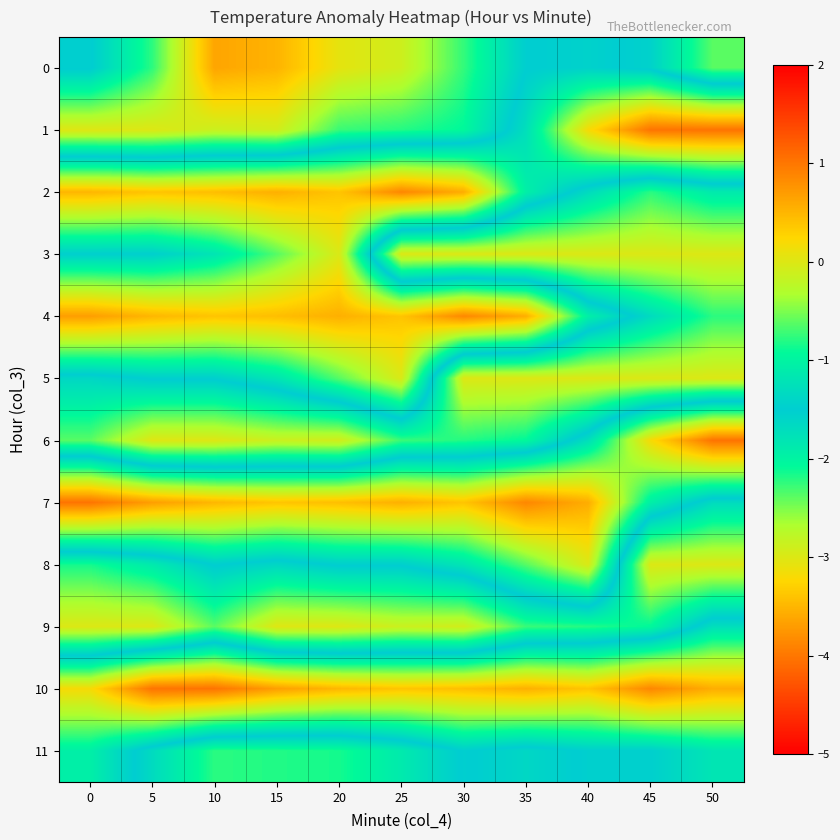

What is the total value across all series at 0?

-22.2